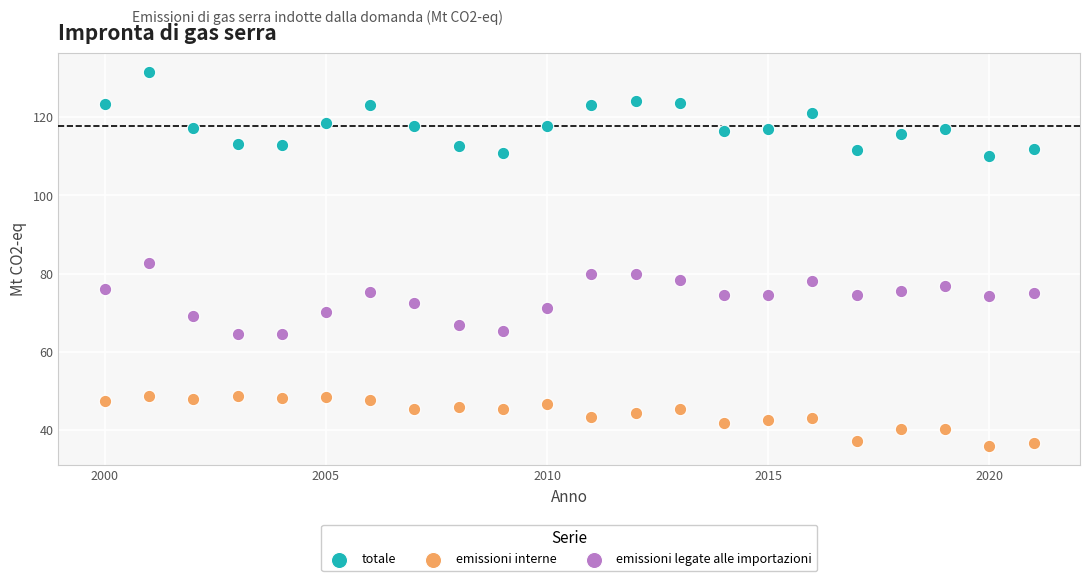

What are all the series names shown in the legend?

totale, emissioni interne, emissioni legate alle importazioni